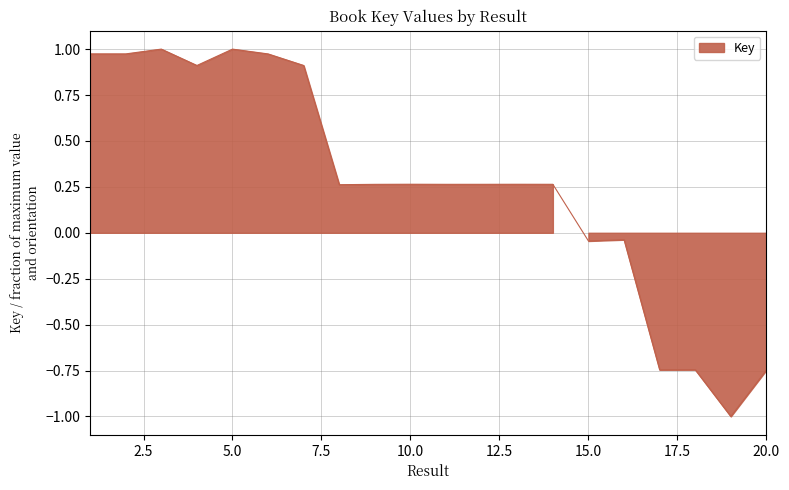

What is the value of the 6th point from the left?

1.0